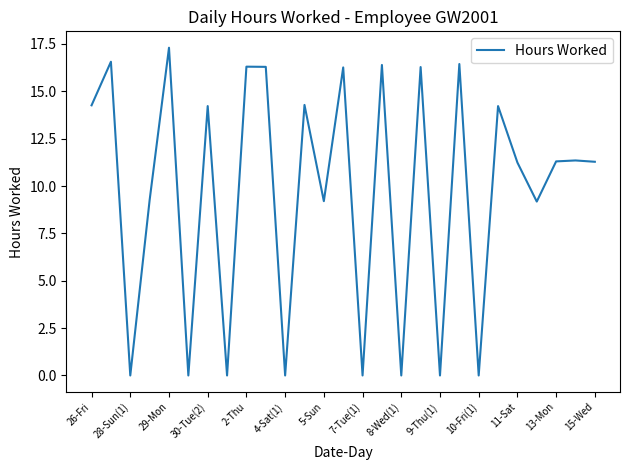

What is the maximum value shown in the chart?

17.3